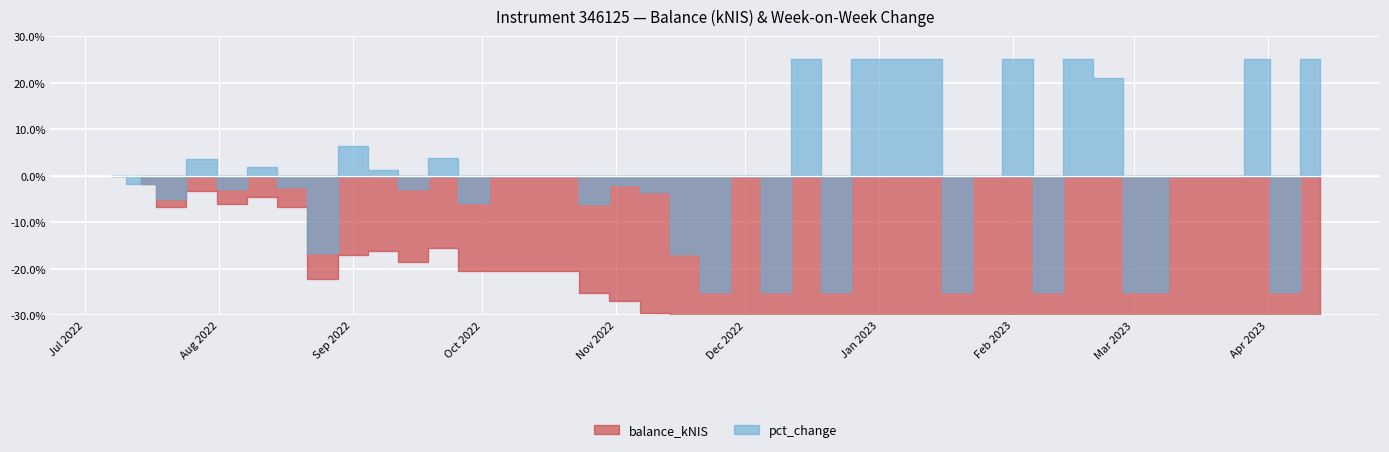

At which category is the sum across all series the highest?

2023-02-16